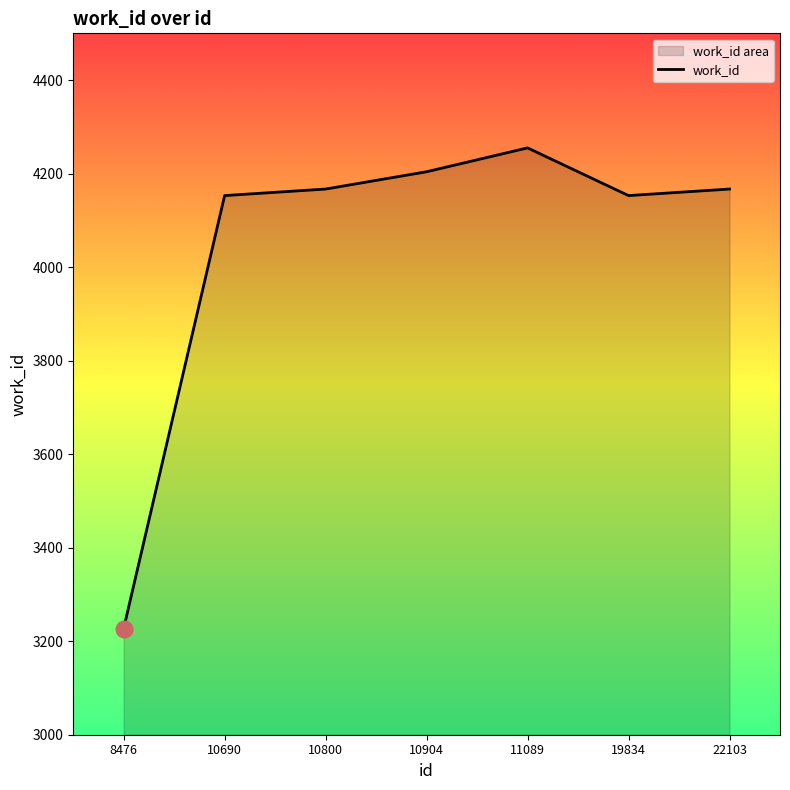

Reading right to left, list all the values displayed in this chart.

22103=4167	19834=4153	11089=4255	10904=4204	10800=4167	10690=4153	8476=3227